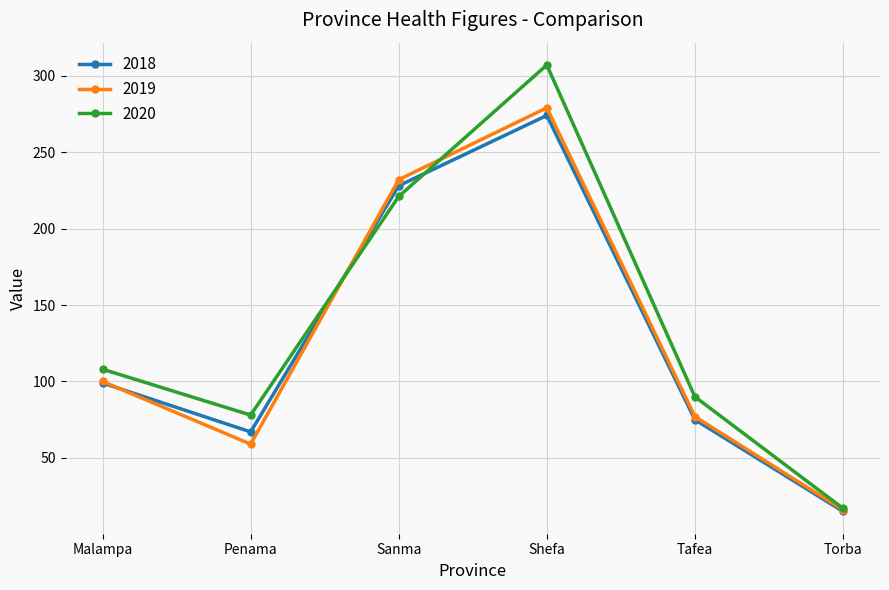

Rank the series by their maximum value, from lowest to highest.

2018, 2019, 2020